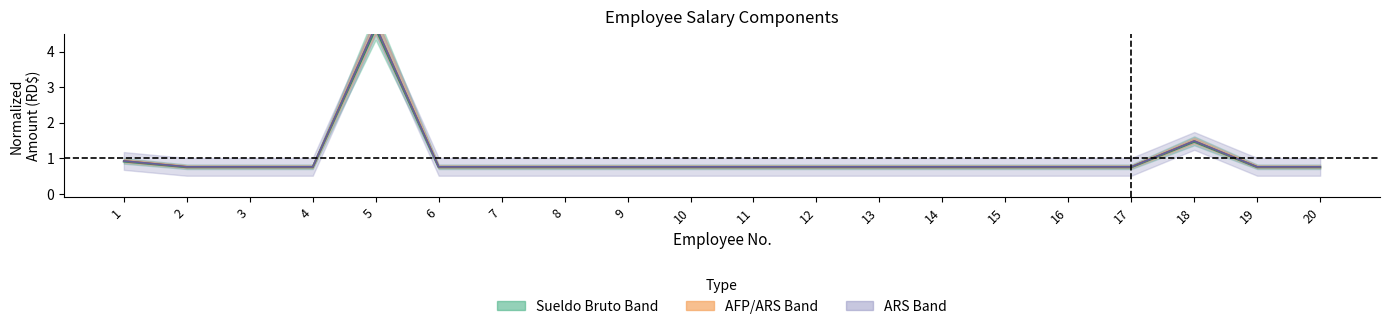

What is the total value across all series at 9?

2.3